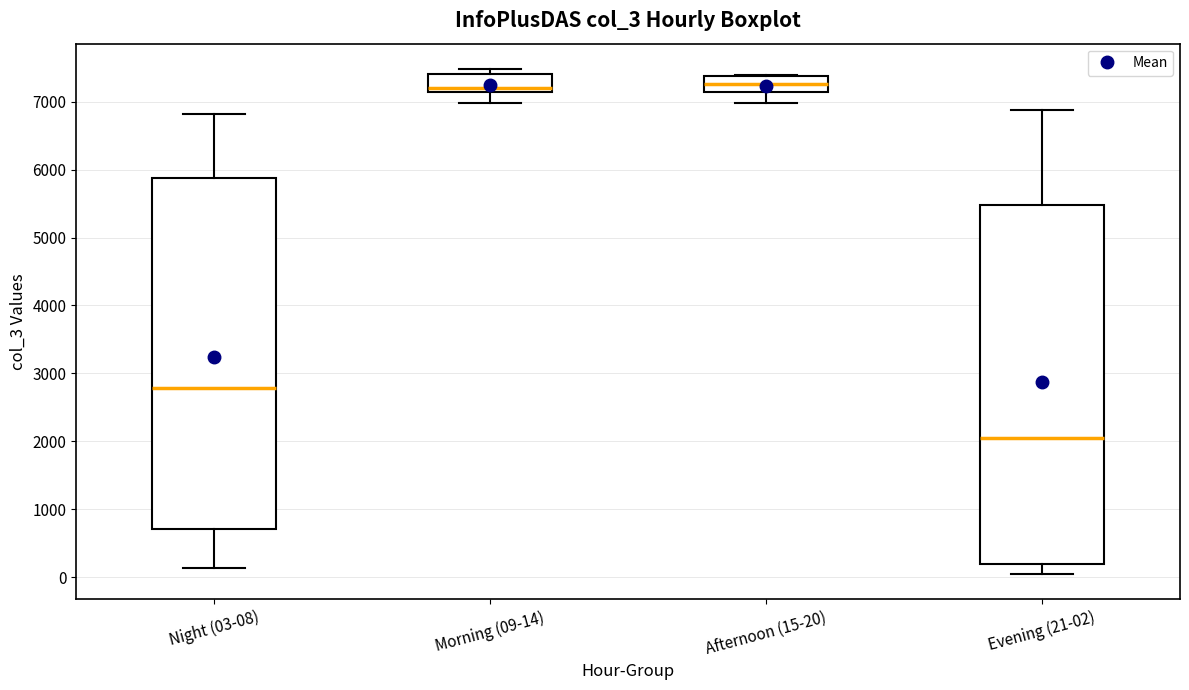

Reading left to right, read every box against the y-axis: the position of its median line, the range the box covers, and the ends of its whiskers. The values are not printed on the chart, so give them approximately, as read against the axis.

Night (03-08): median 2800, box 700 to 5900, whiskers 100 to 6800
Morning (09-14): median 7200, box 7100 to 7400, whiskers 7000 to 7500
Afternoon (15-20): median 7300, box 7100 to 7400, whiskers 7000 to 7400
Evening (21-02): median 2000, box 200 to 5500, whiskers 0 to 6900